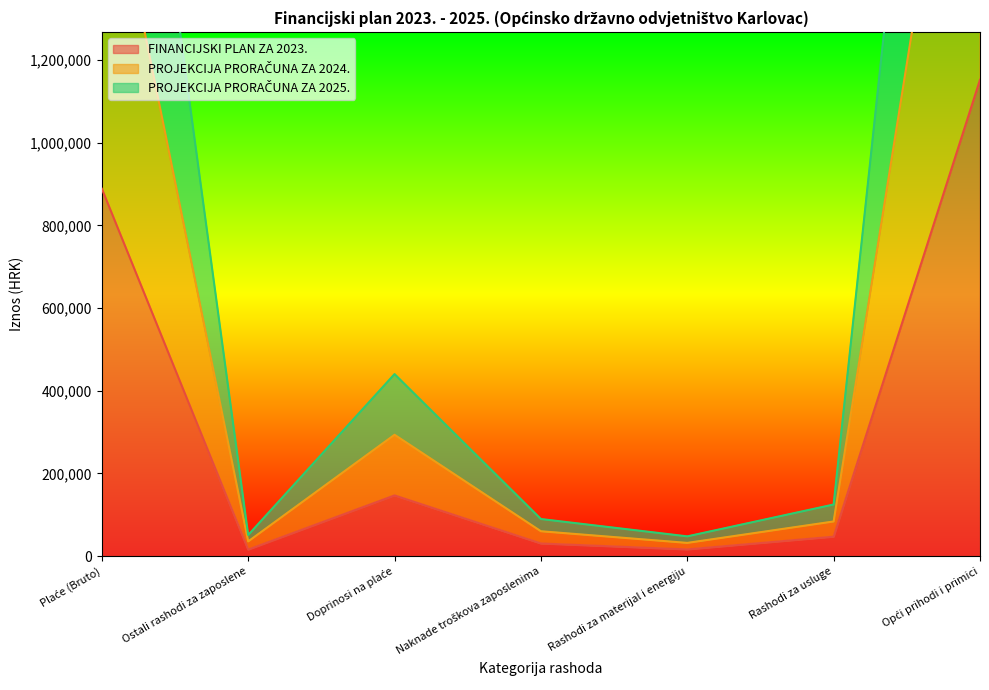

Which category has the lowest value across all series?

Ostali rashodi za zaposlene